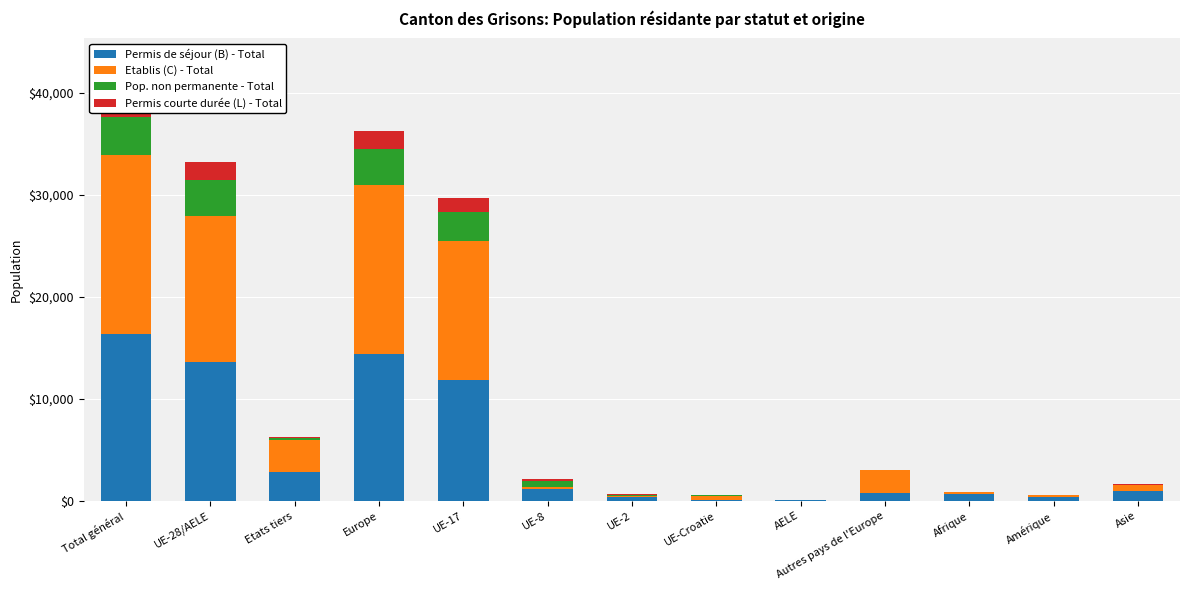

What is the value of the Permis de séjour (B) - Total bar at the 12th from the left?

398